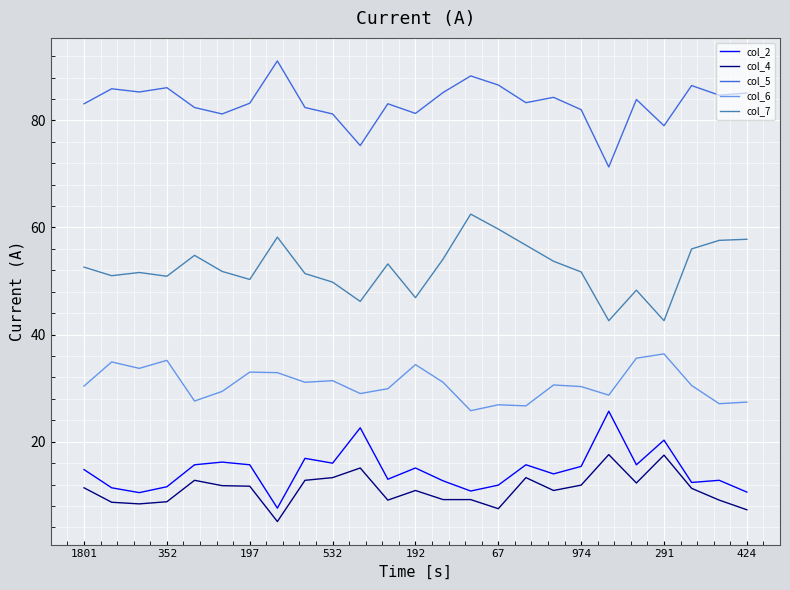

List the series in order of their peak value, highest first.

col_5, col_7, col_6, col_2, col_4